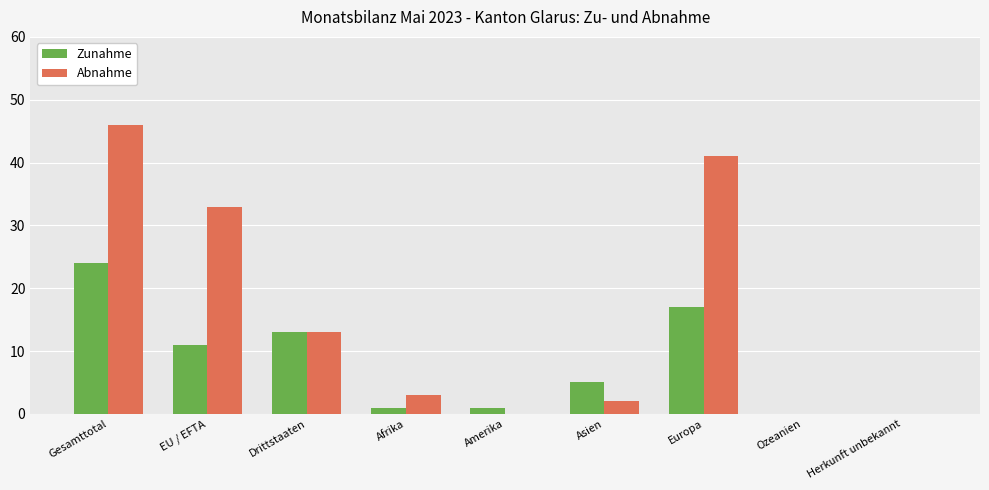

What is the maximum value shown in the chart?

46